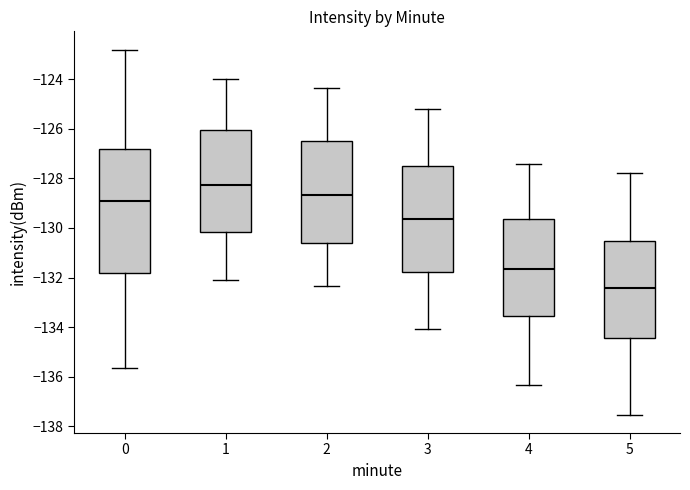

Reading left to right, transcribe this box plot: for each box, give where its median line is, the range the box spans, and where its two whiskers end, as read against the y-axis. The values are not printed on the chart, so give them approximately, as read against the axis.

0: median -129.0, box -131.8 to -126.8, whiskers -135.6 to -122.8
1: median -128.2, box -130.2 to -126.0, whiskers -132.0 to -124.0
2: median -128.6, box -130.6 to -126.4, whiskers -132.4 to -124.4
3: median -129.6, box -131.8 to -127.4, whiskers -134.0 to -125.2
4: median -131.6, box -133.6 to -129.6, whiskers -136.4 to -127.4
5: median -132.4, box -134.4 to -130.6, whiskers -137.6 to -127.8